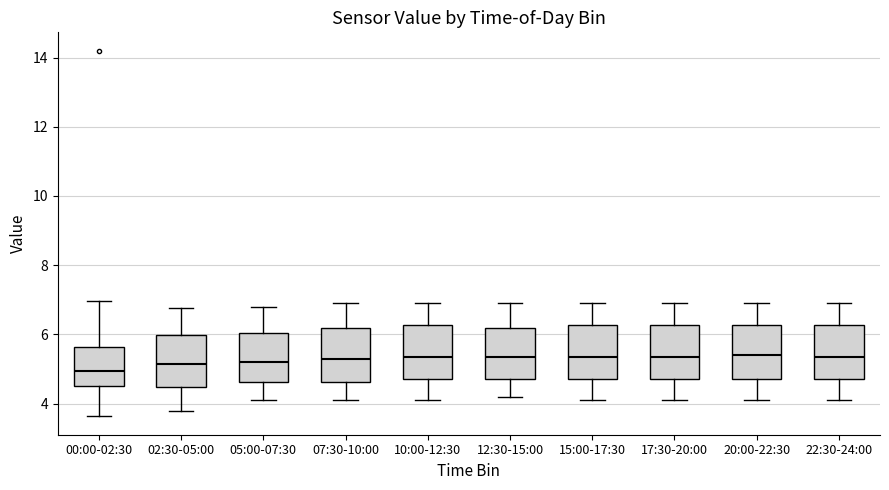

Reading left to right, read every box against the y-axis: the position of its median line, the range the box covers, and the ends of its whiskers. The values are not printed on the chart, so give them approximately, as read against the axis.

00:00-02:30: median 5.0, box 4.6 to 5.6, whiskers 3.6 to 7.0
02:30-05:00: median 5.2, box 4.4 to 6.0, whiskers 3.8 to 6.8
05:00-07:30: median 5.2, box 4.6 to 6.0, whiskers 4.2 to 6.8
07:30-10:00: median 5.4, box 4.6 to 6.2, whiskers 4.2 to 7.0
10:00-12:30: median 5.4, box 4.8 to 6.2, whiskers 4.2 to 7.0
12:30-15:00: median 5.4, box 4.8 to 6.2, whiskers 4.2 to 7.0
15:00-17:30: median 5.4, box 4.8 to 6.2, whiskers 4.2 to 7.0
17:30-20:00: median 5.4, box 4.8 to 6.2, whiskers 4.2 to 7.0
20:00-22:30: median 5.4, box 4.8 to 6.2, whiskers 4.2 to 7.0
22:30-24:00: median 5.4, box 4.8 to 6.2, whiskers 4.2 to 7.0